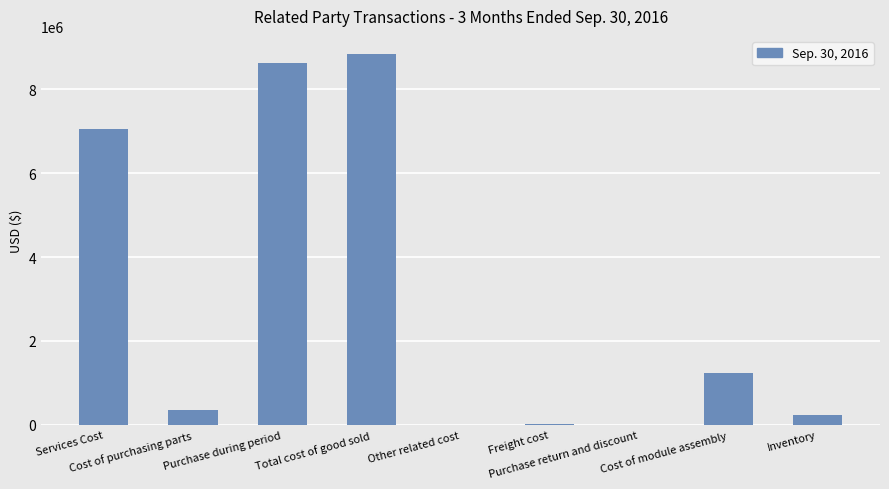

Where is the data nearest to the value 4418168?

Services Cost